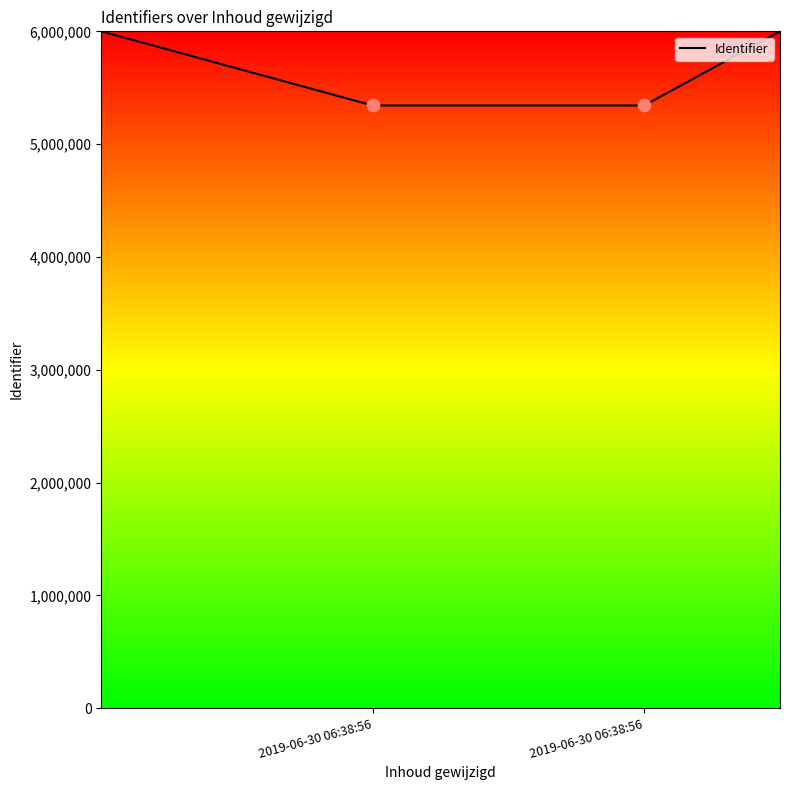

How many interior local valleys (lower than both neighbors) does the data have?

1